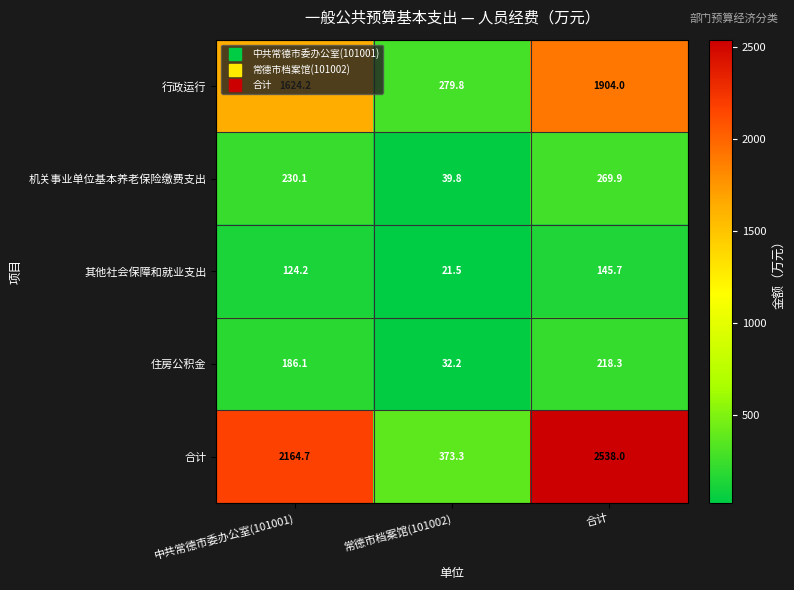

The value of 住房公积金 at 常德市档案馆(101002) is 32.2. True or false?

True